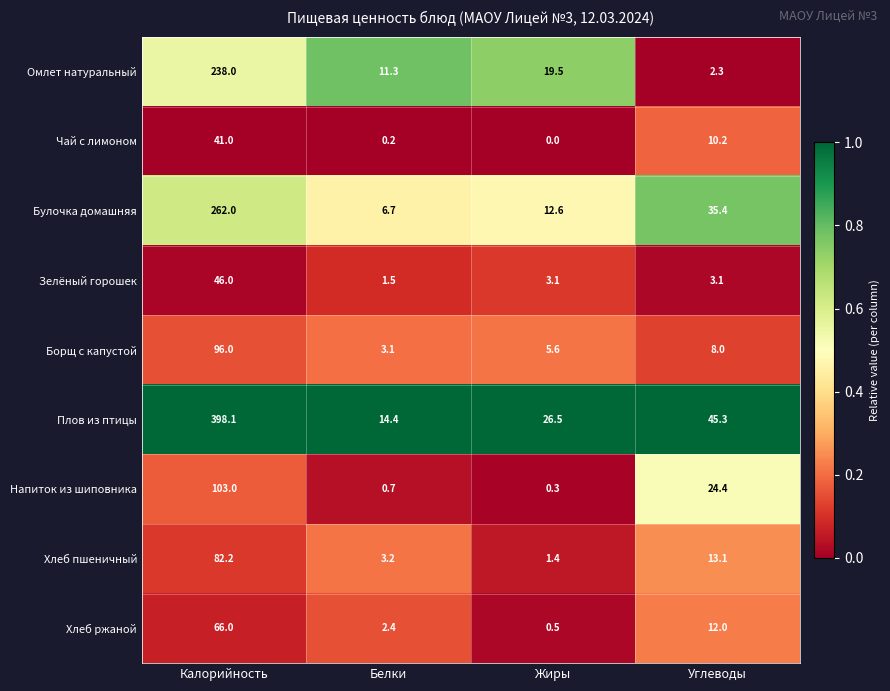

How many series are shown in this chart?

9